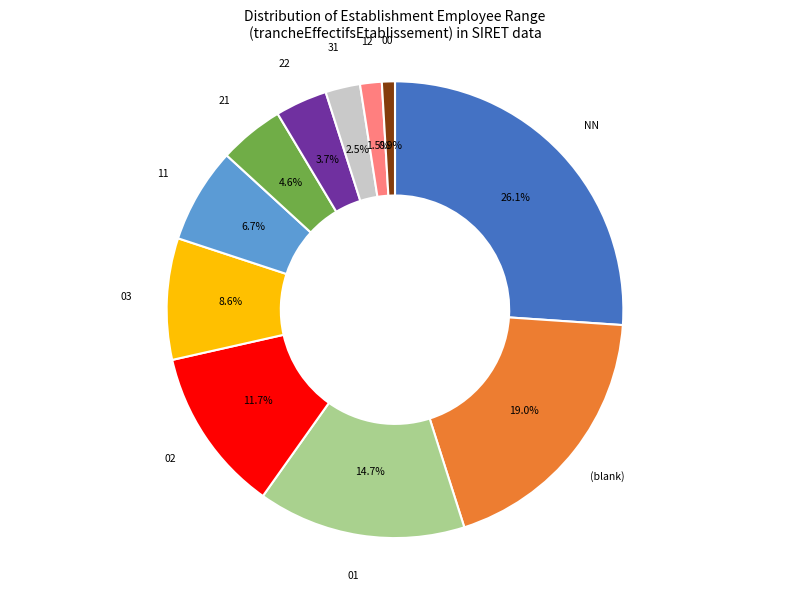

Rank the categories by value from lowest to highest.

00, 12, 31, 22, 21, 11, 03, 02, 01, (blank), NN